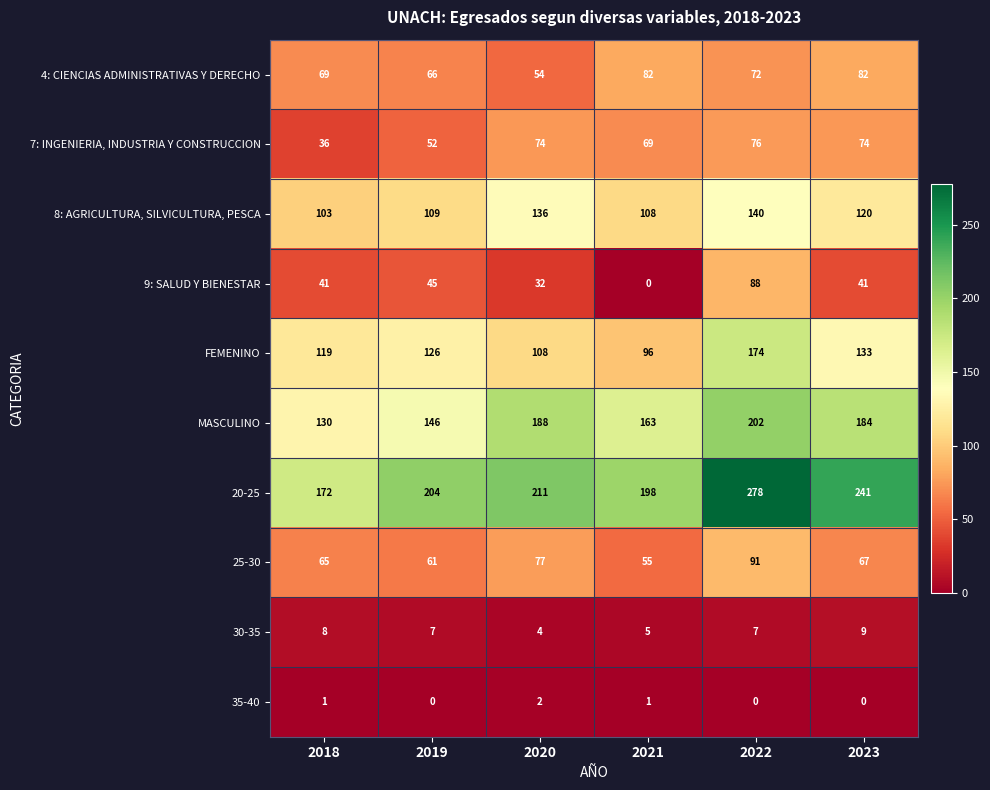

At which label is FEMENINO closest to 135?

2023